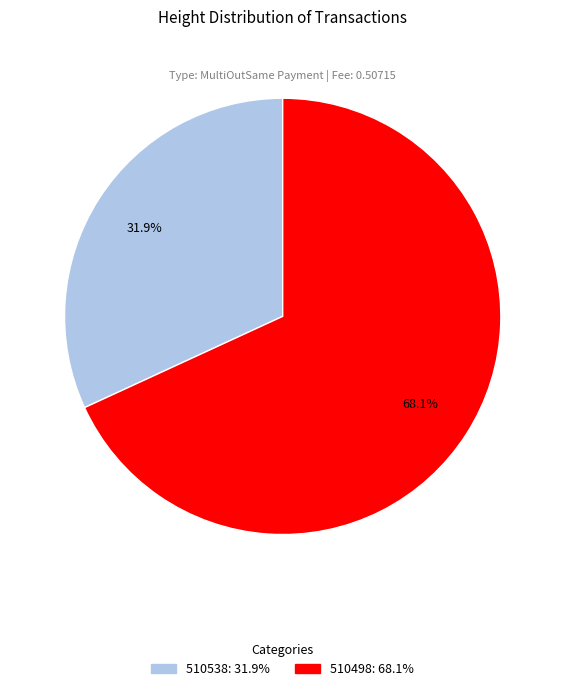

Rank the categories by value from lowest to highest.

510538, 510498